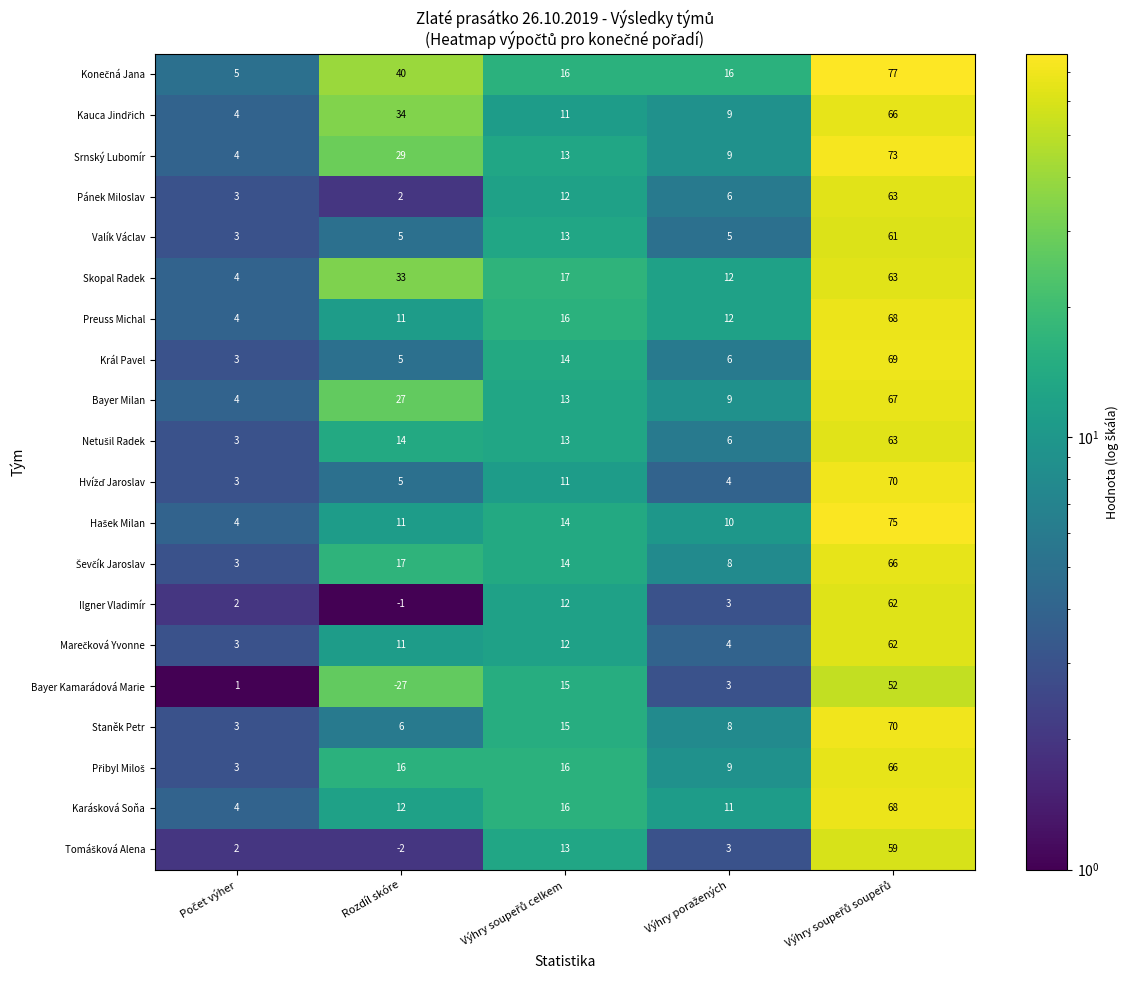

Is it true that Bayer Kamarádová Marie equals -46 at Rozdíl skóre?

False